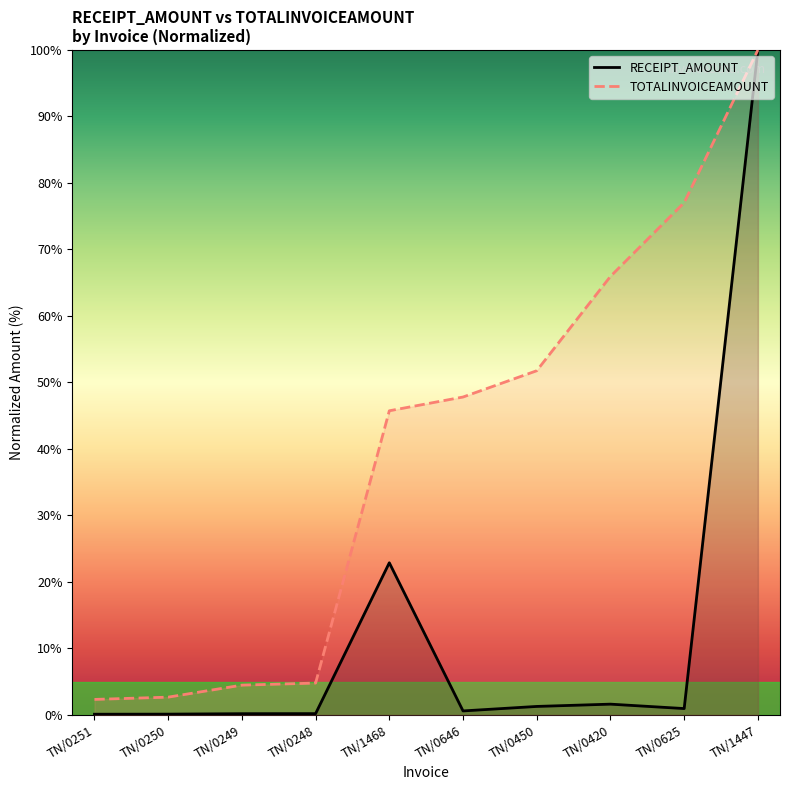

Which category has the highest value in the TOTALINVOICEAMOUNT series?

TN/1447